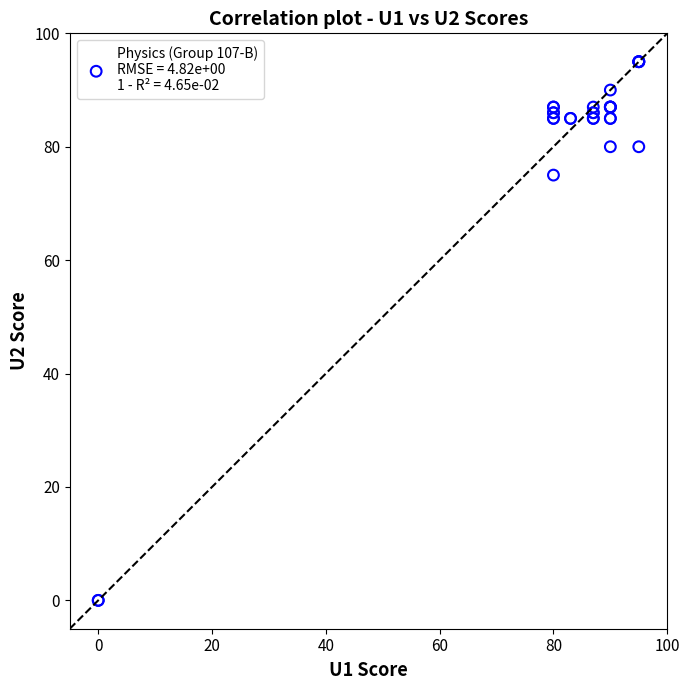

What Y value in the scatter plot is closest to 47?

75